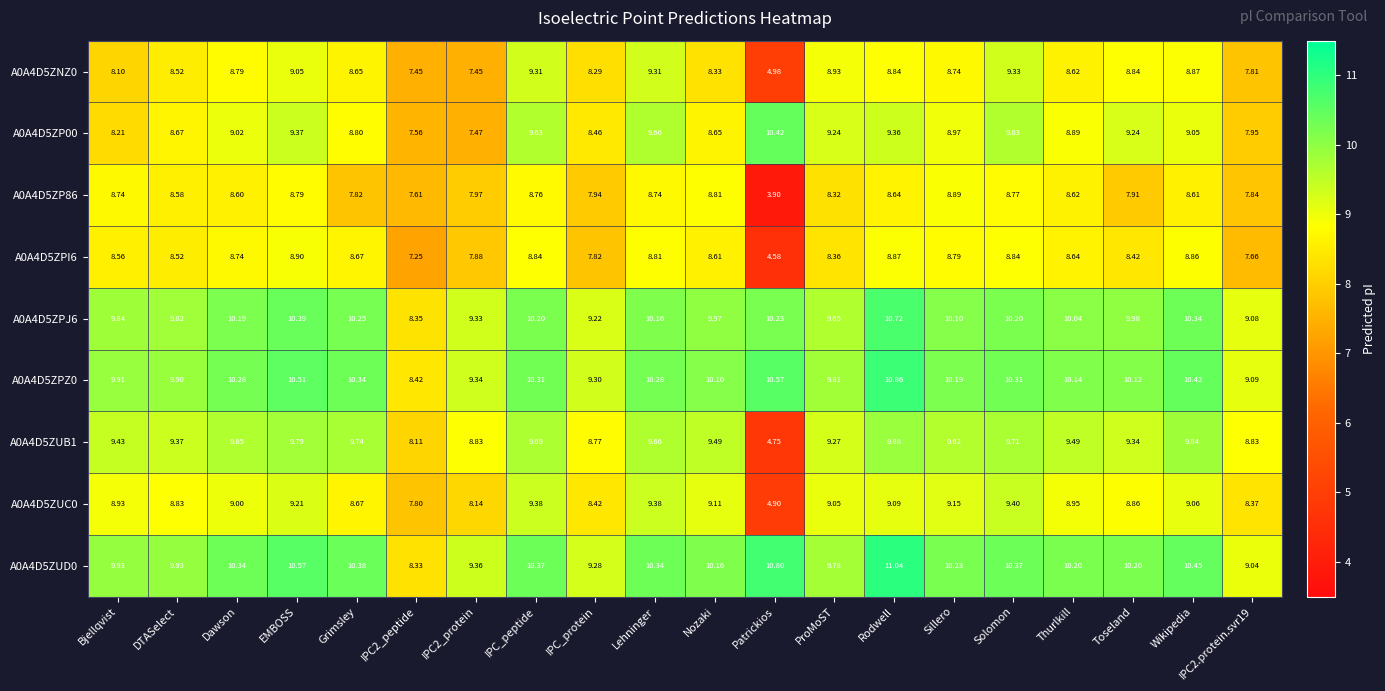

How many values in the A0A4D5ZUC0 series are below 9?

10